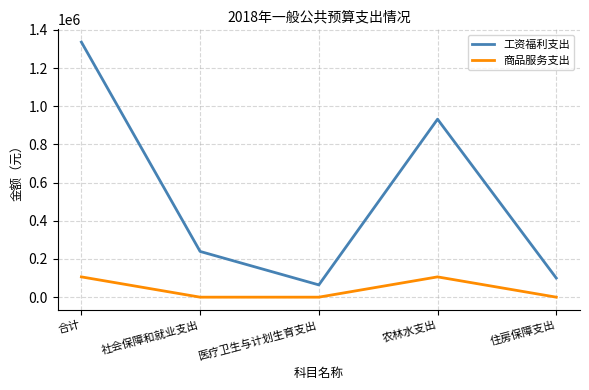

What is the greatest value displayed?

1336141.9